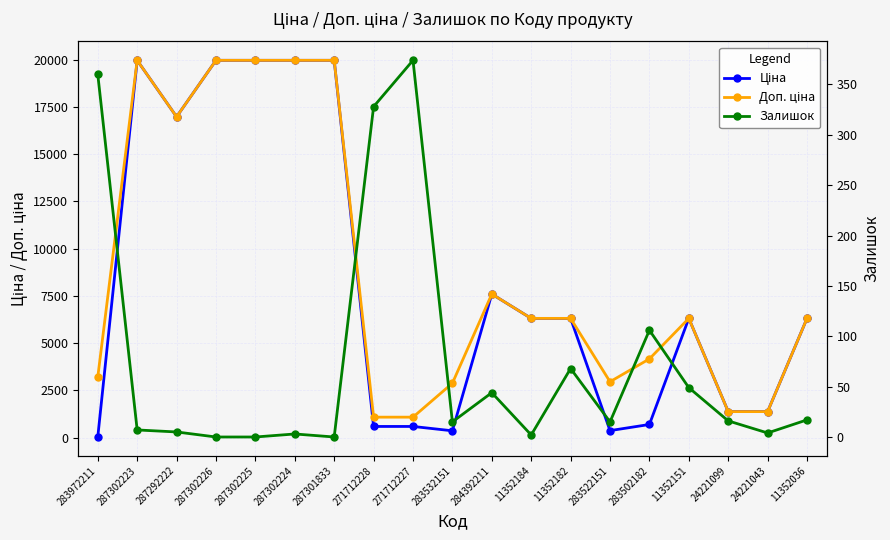

Between 287302223 and 283502182, which is larger?

287302223